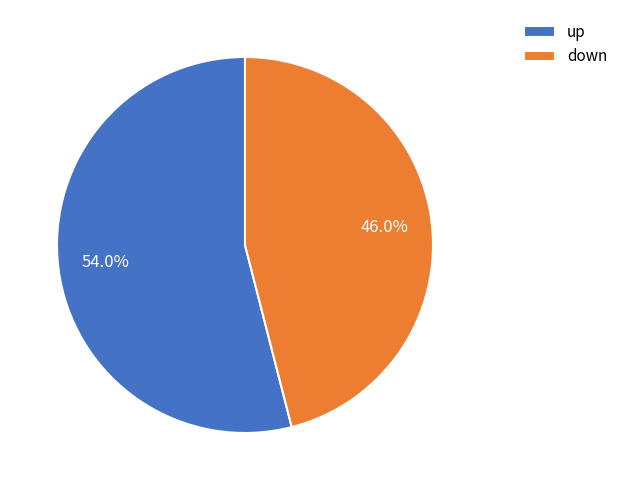

To the nearest percent, what portion does up represent?

54%